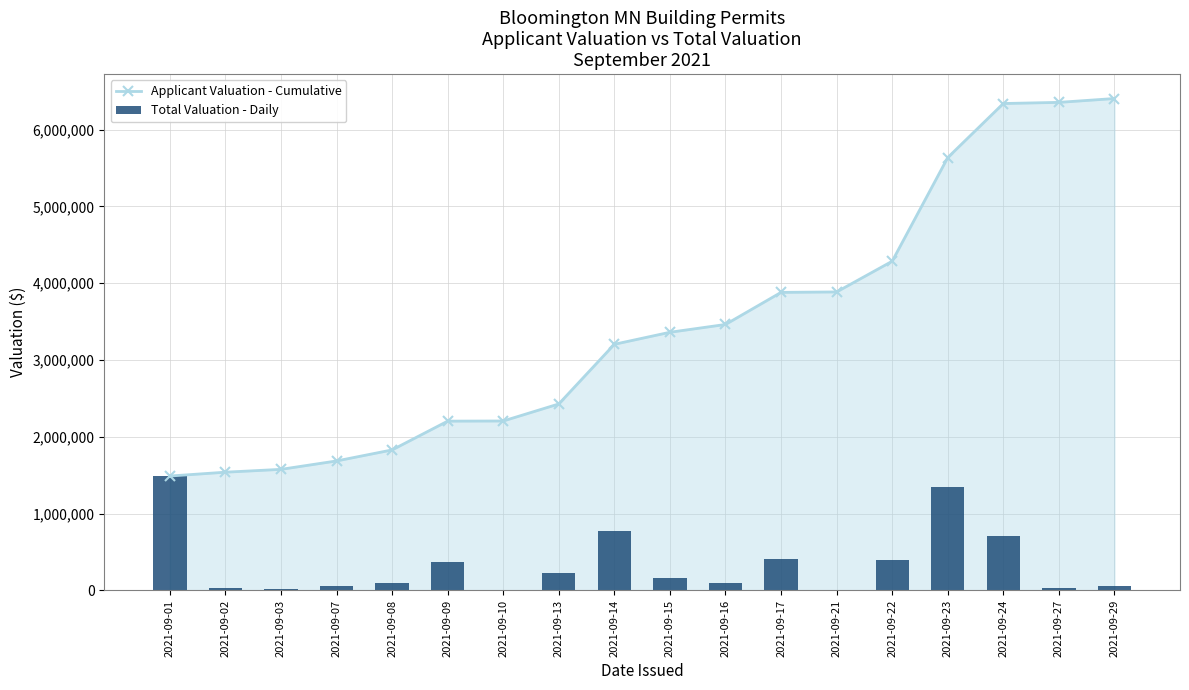

Which has a higher value, 2021-09-24 or 2021-09-21?

2021-09-24